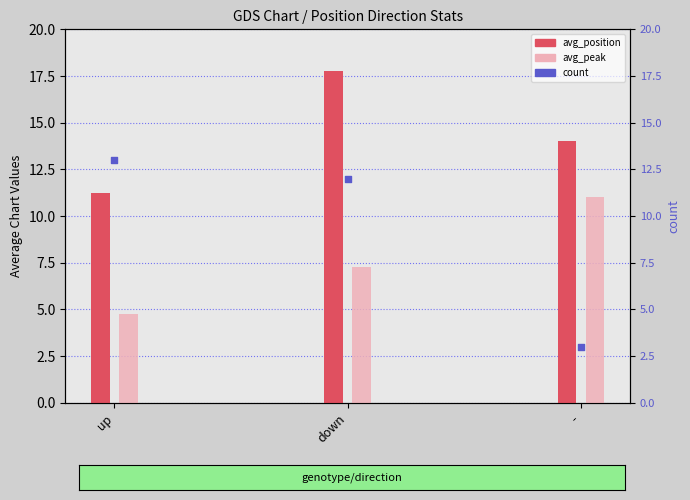

What is the total value across all series at -?

28.0